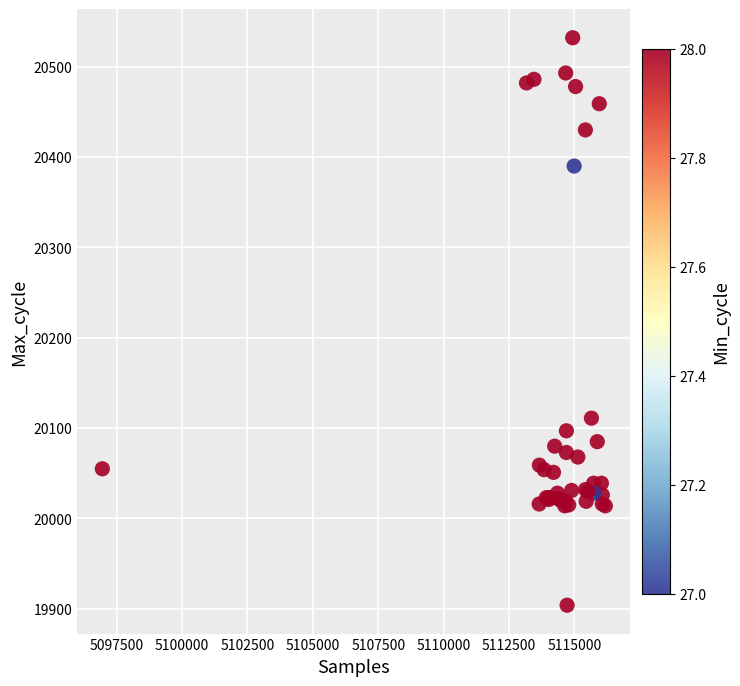

What Y value in the scatter plot is closest to 20218?

20111